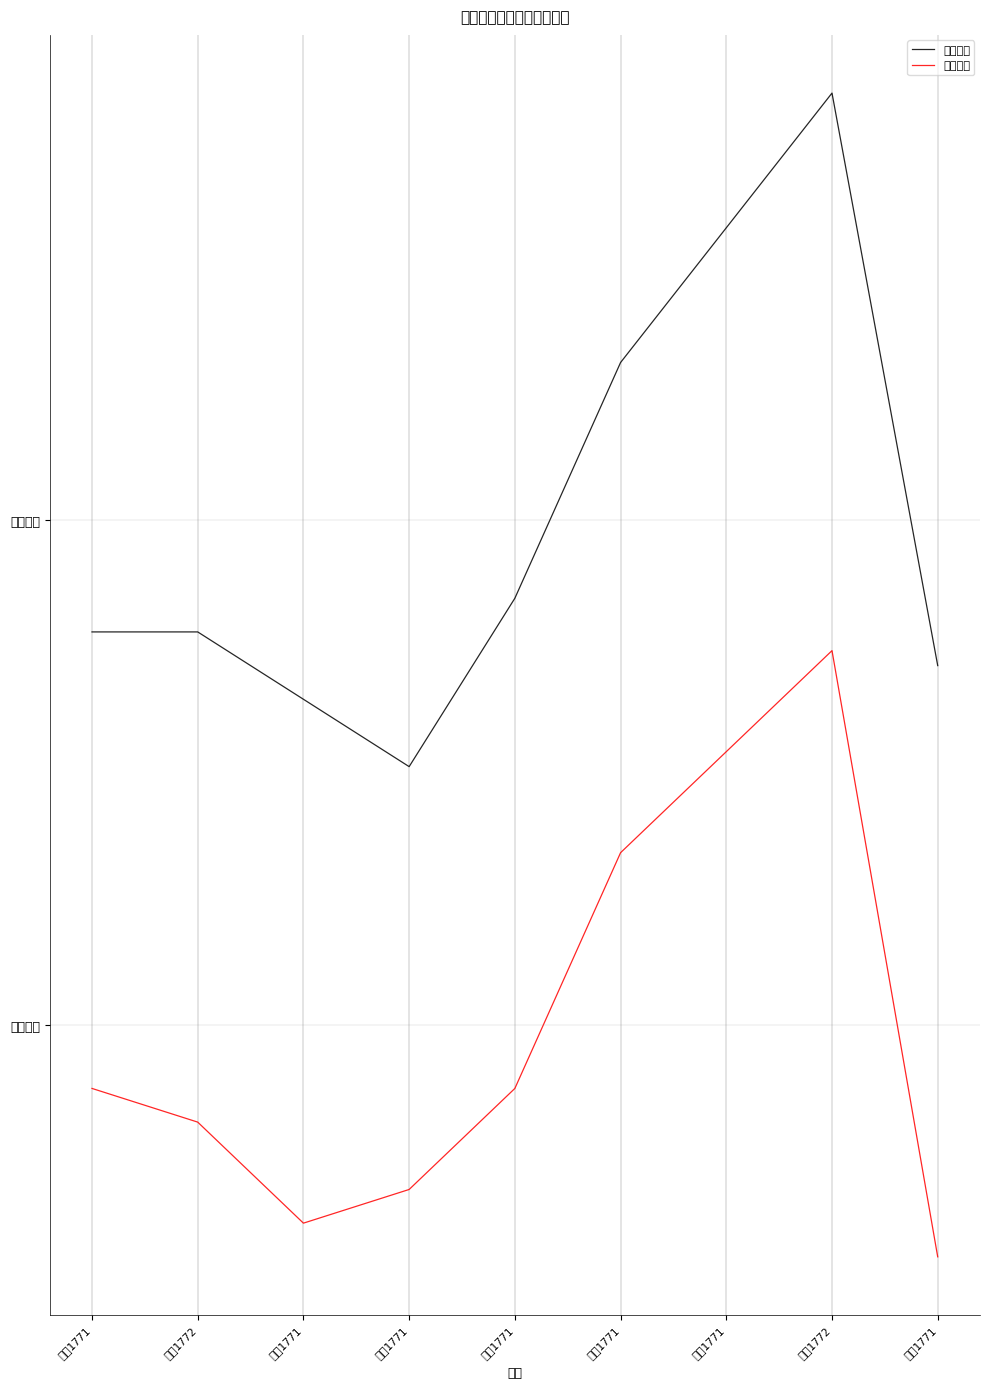

Rank the series by their average value, from highest to lowest.

班级人数, 考核人数